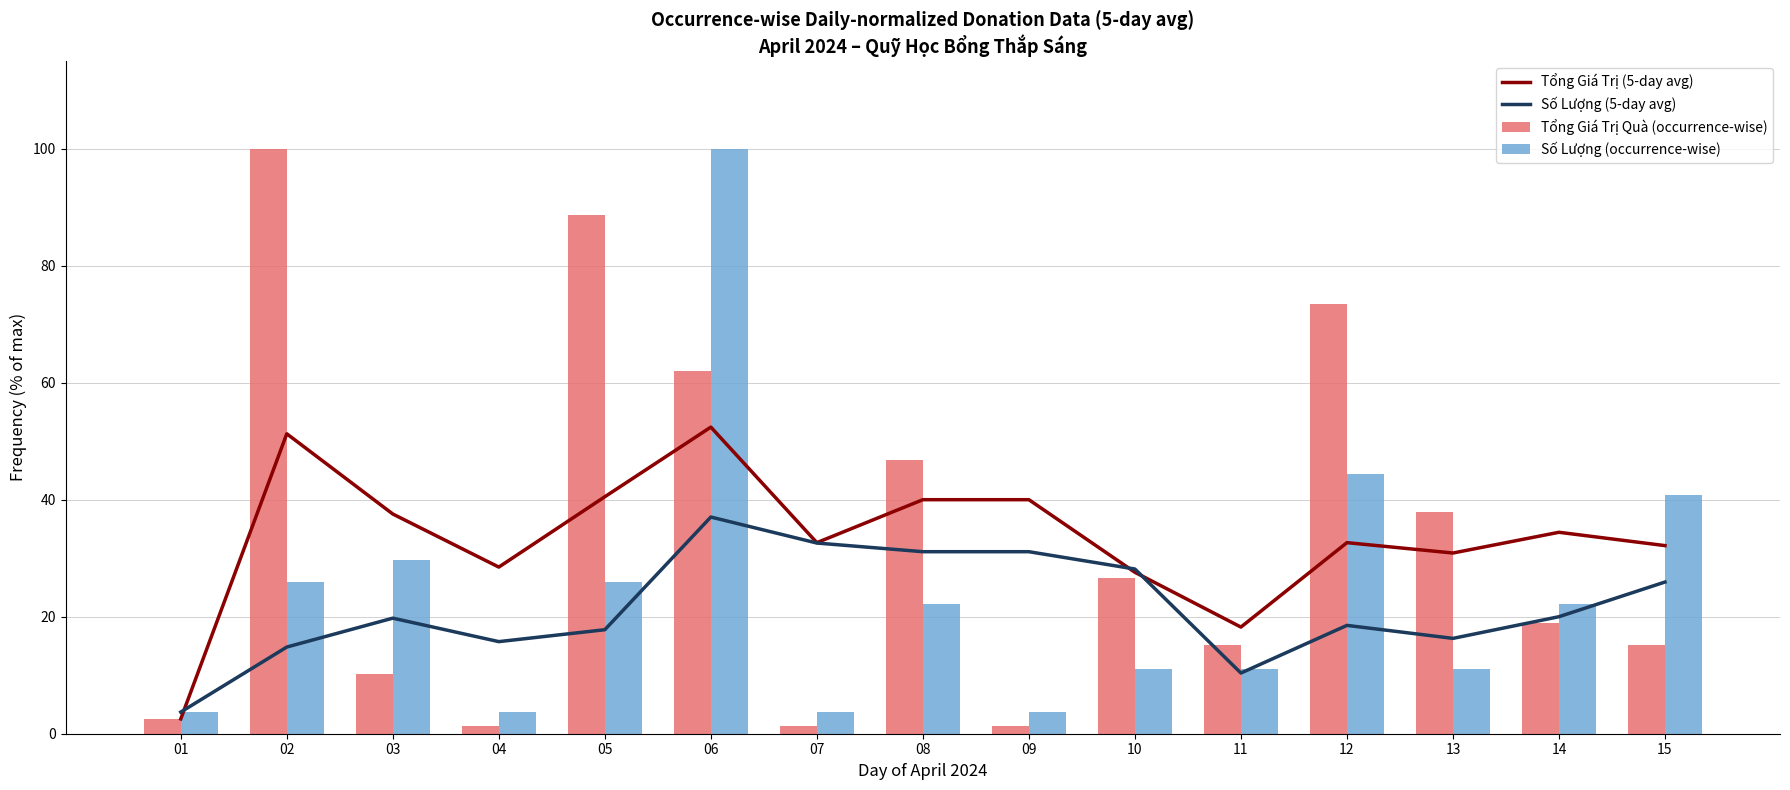

True or false: Số Lượng (occurrence-wise) has a value of 25.9 at 05.

True